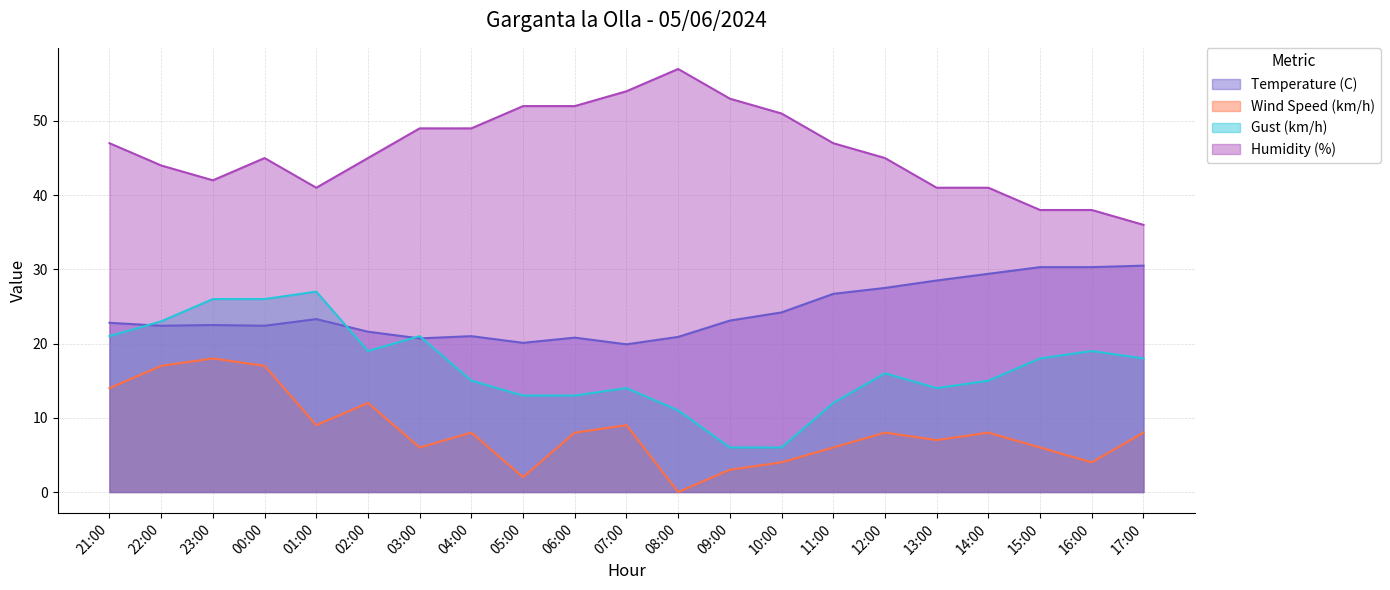

True or false: Wind Speed (km/h) has more than 0 interior local peaks.

True